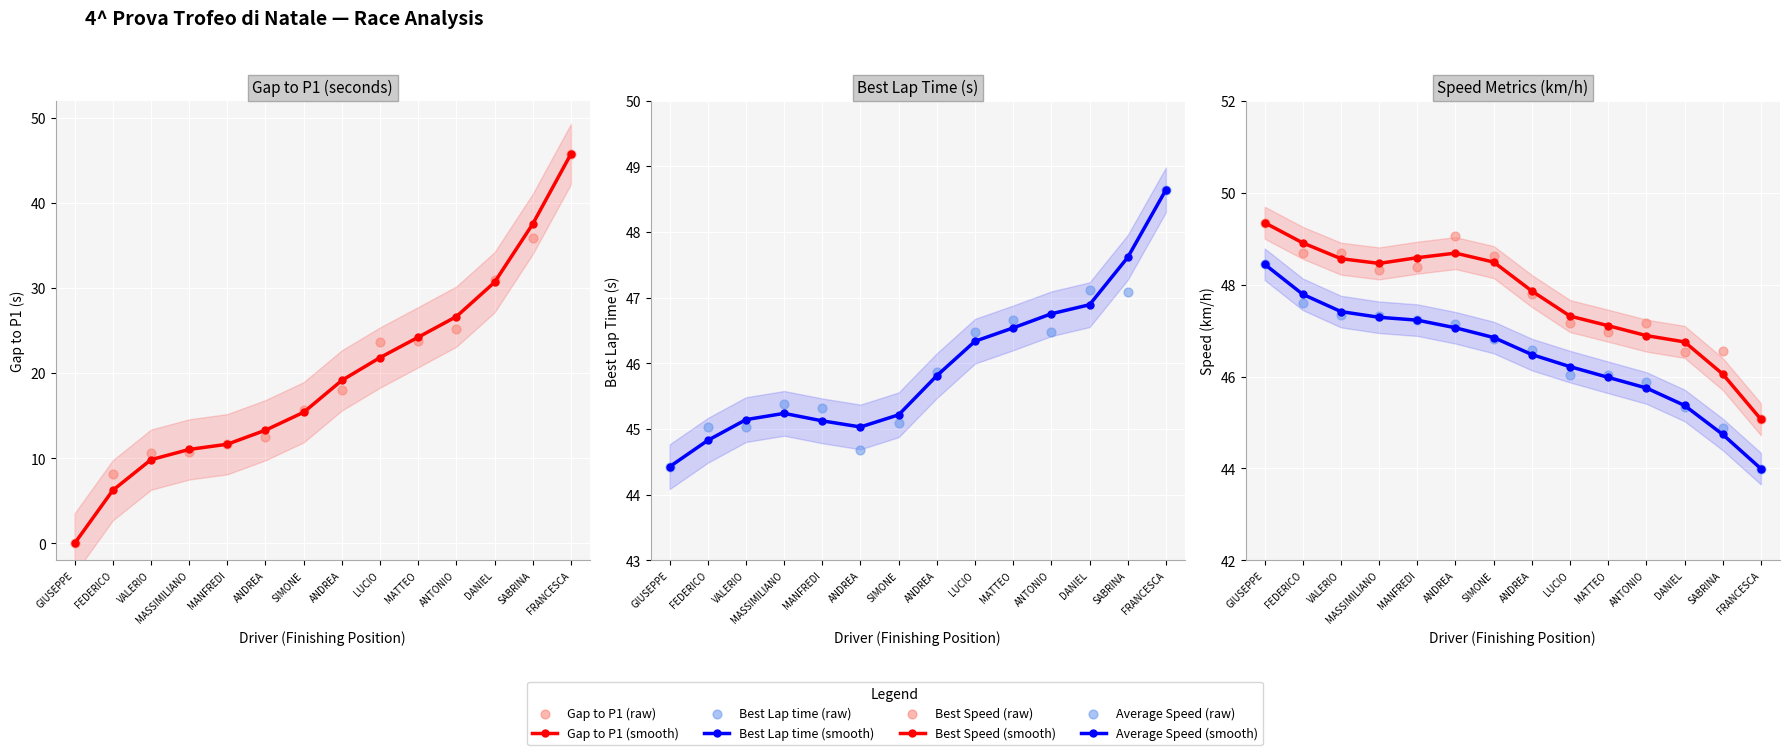

What are all the series names shown in the legend?

Gap to P1, Best Lap time, Best Speed, Average Speed